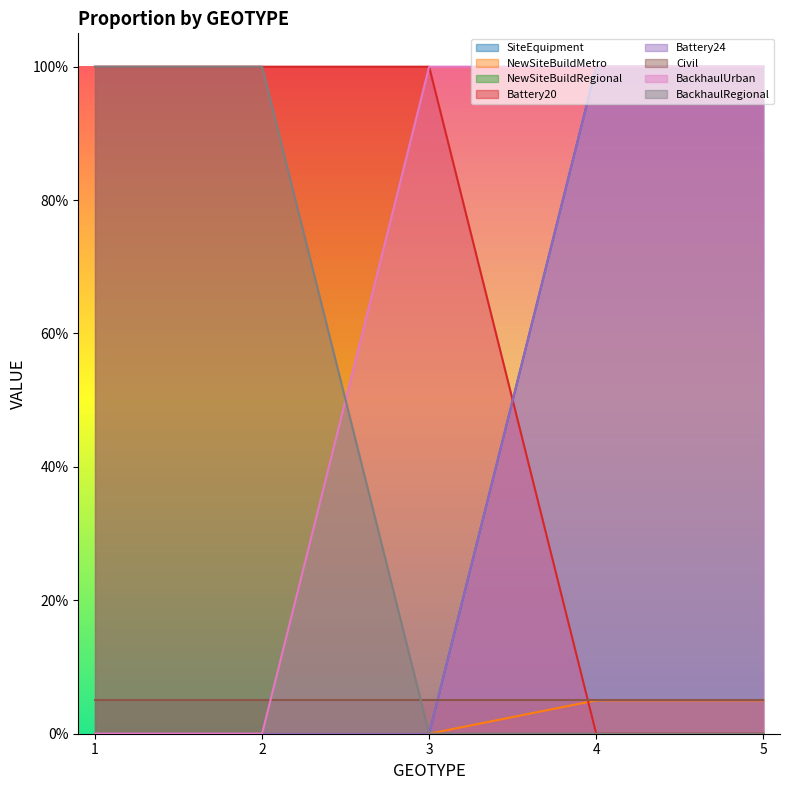

Which series has the widest spread of values?

SiteEquipment